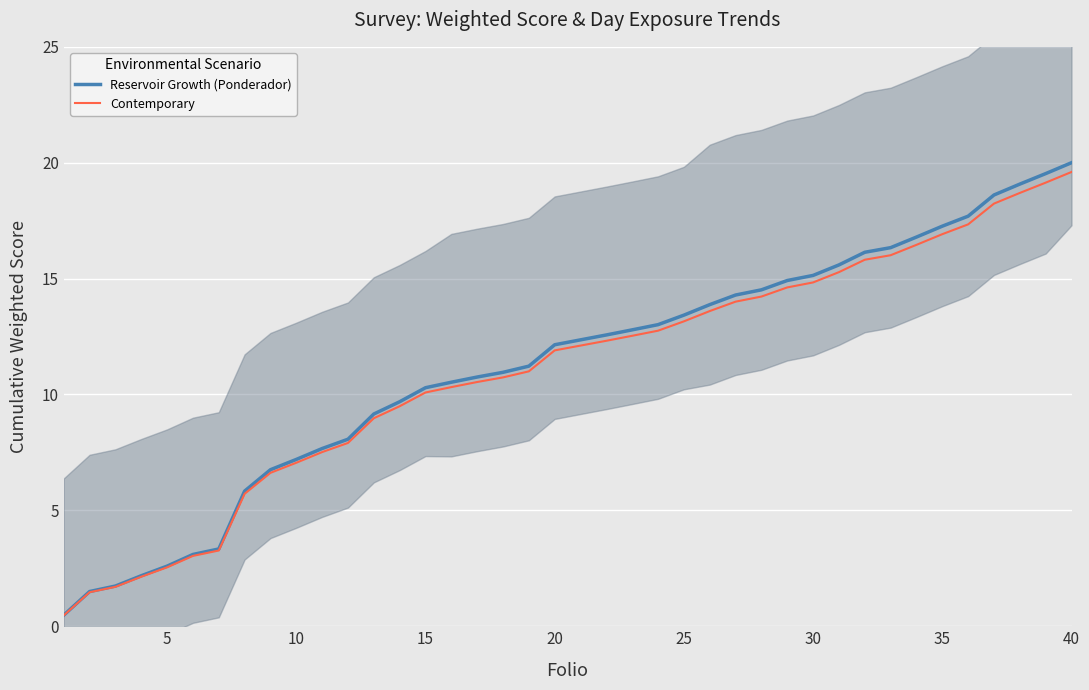

True or false: Contemporary and Reservoir Growth (Ponderador) cross at least once.

False